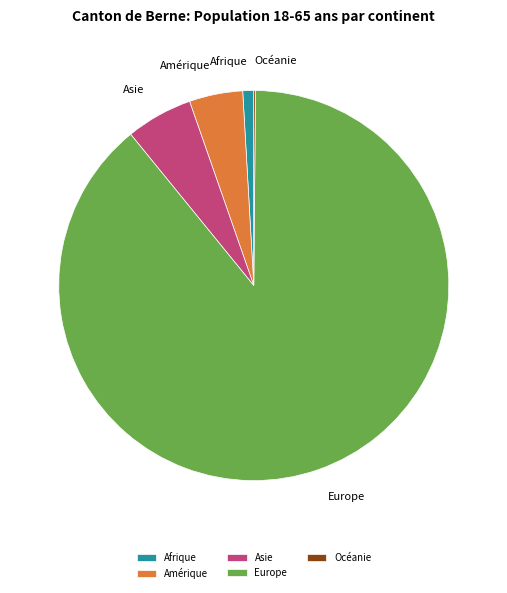

Approximately how many times larger is the value at Europe compared to Amérique?

20.1